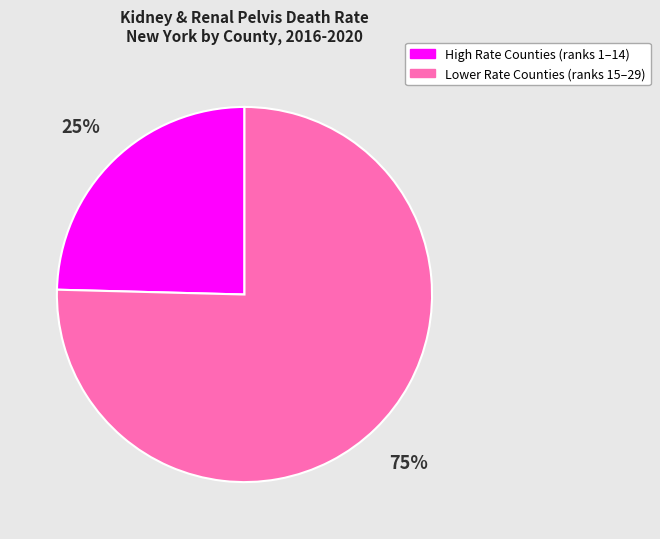

To the nearest percent, what is the average slice percentage?

50%